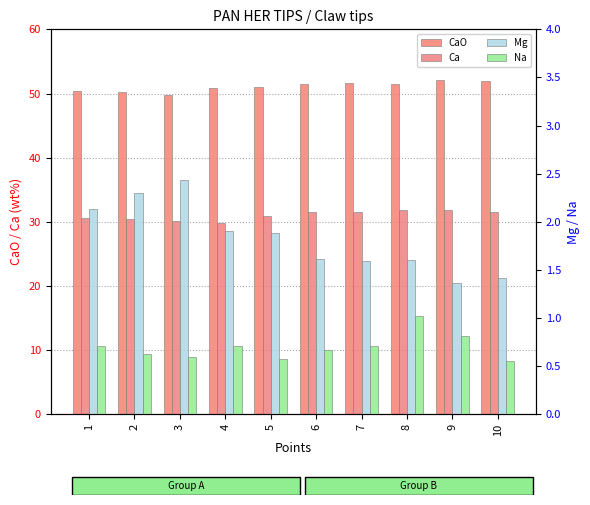

At how many categories does at least one series exceed 3?

10